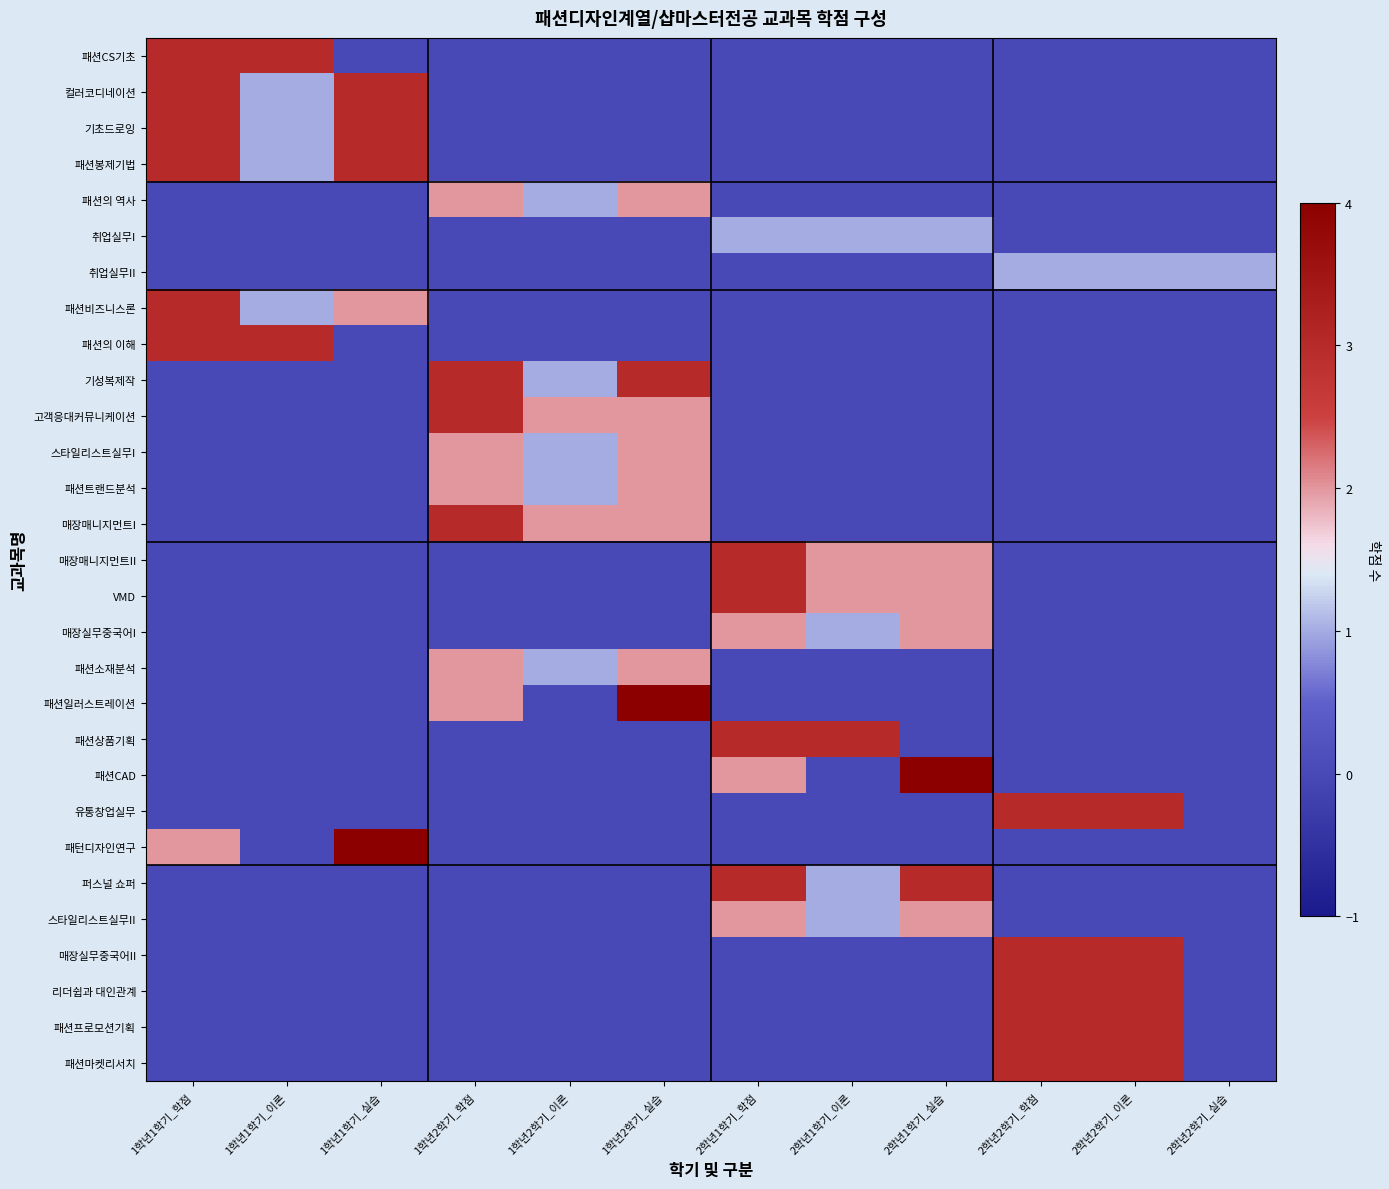

List the series in order of their peak value, lowest first.

취업실무I, 취업실무II, 패션의 역사, 스타일리스트실무I, 패션트랜드분석, 매장실무중국어I, 패션소재분석, 스타일리스트실무II, 패션CS기초, 컬러코디네이션, 기초드로잉, 패션봉제기법, 패션비즈니스론, 패션의 이해, 기성복제작, 고객응대커뮤니케이션, 매장매니지먼트I, 매장매니지먼트II, VMD, 패션상품기획, 유통창업실무, 퍼스널 쇼퍼, 매장실무중국어II, 리더쉽과 대인관계, 패션프로모션기획, 패션마켓리서치, 패션일러스트레이션, 패션CAD, 패턴디자인연구